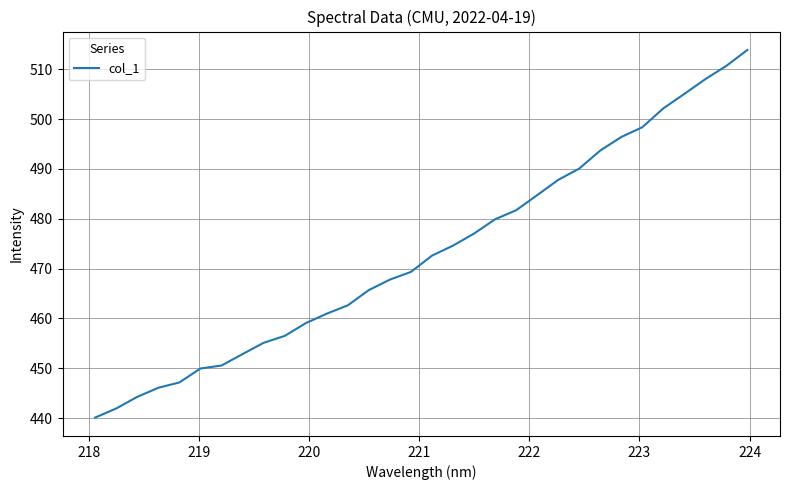

What is the difference between the maximum and minimum values?

73.7